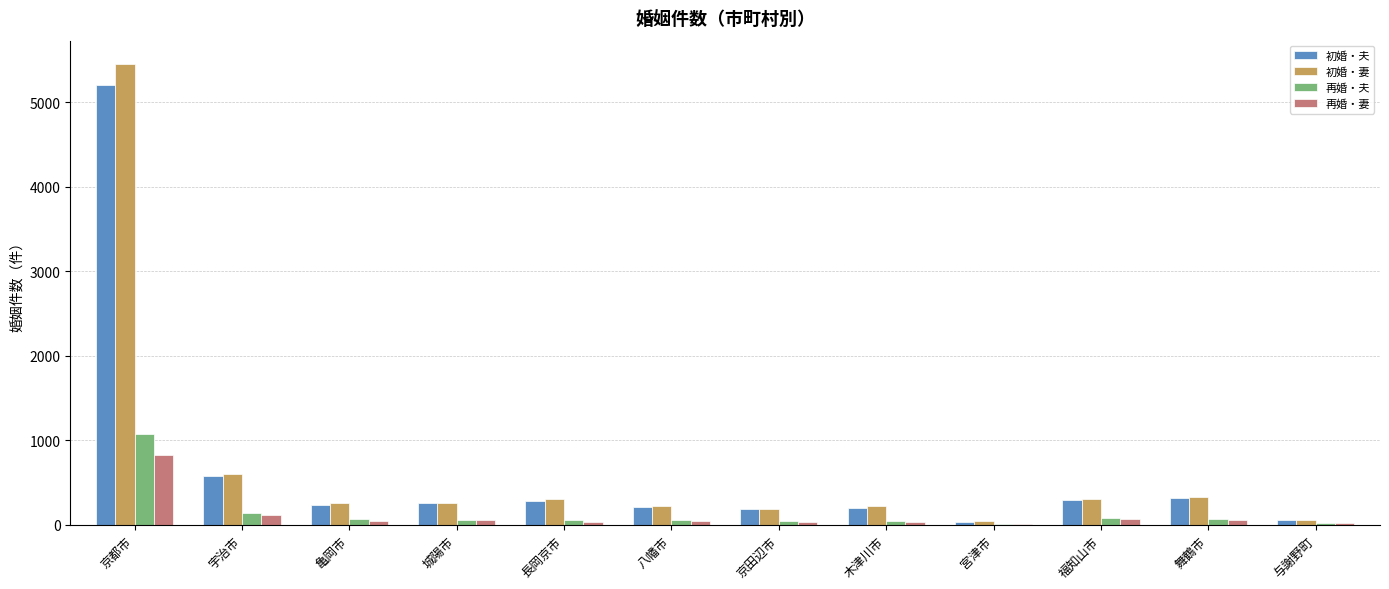

Is the value of 初婚・妻 at 宇治市 greater than the value of 再婚・妻 at 亀岡市?

Yes